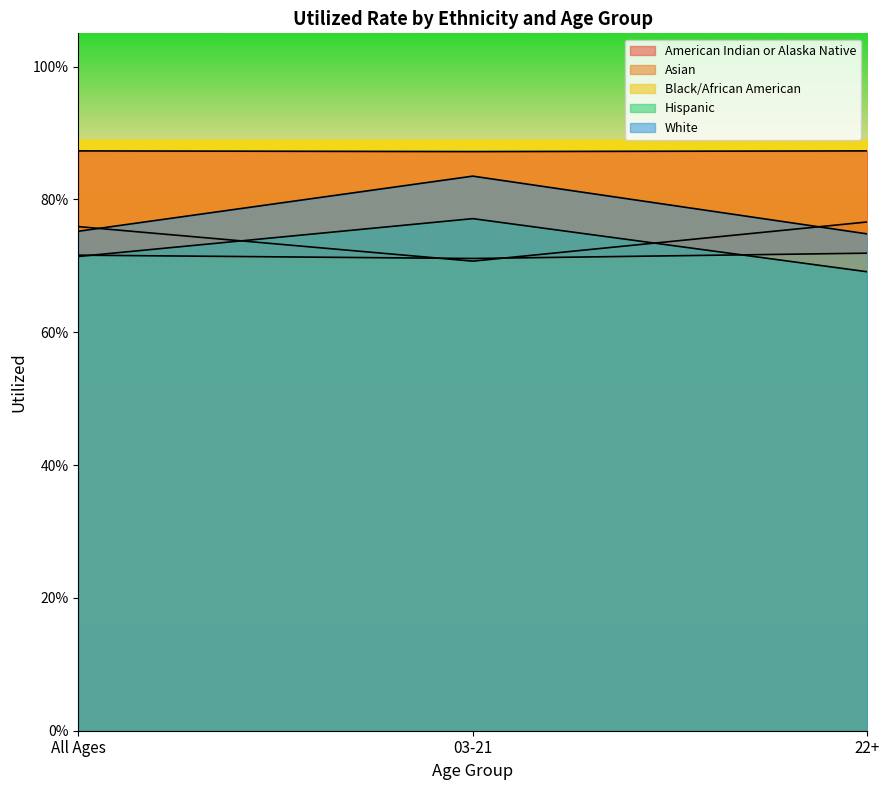

At how many categories does at least one series exceed 0?

3